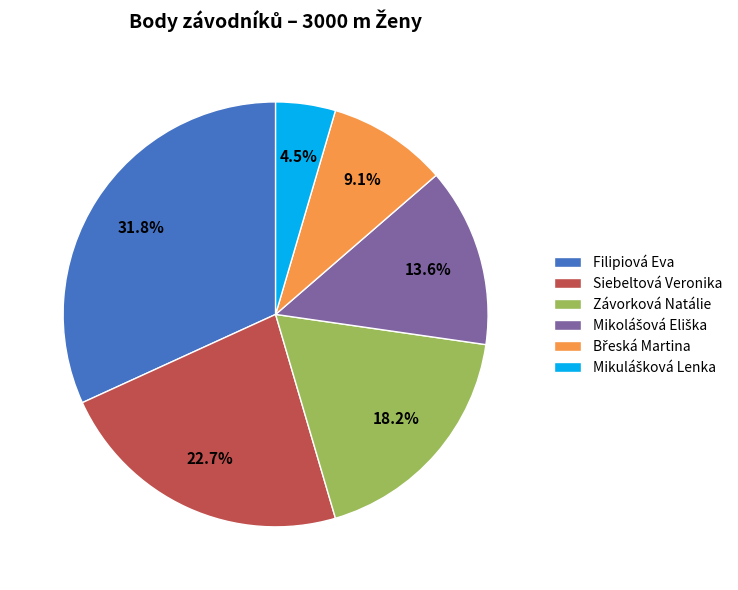

Is Filipiová Eva the majority of the pie?

No